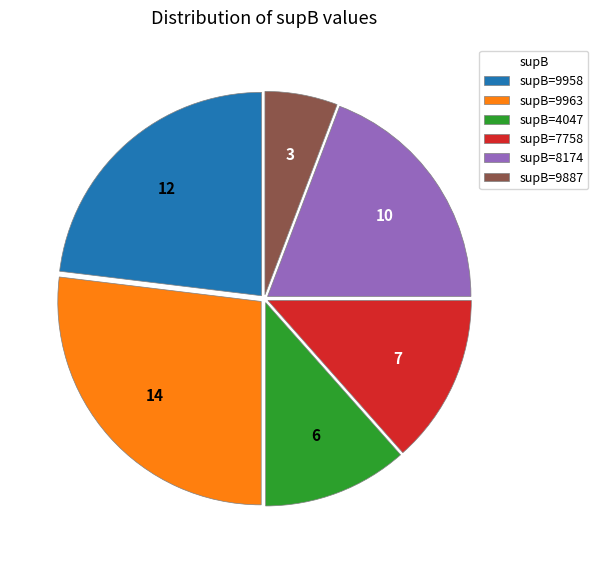

Rank the categories by value from highest to lowest.

supB=9963, supB=9958, supB=8174, supB=7758, supB=4047, supB=9887